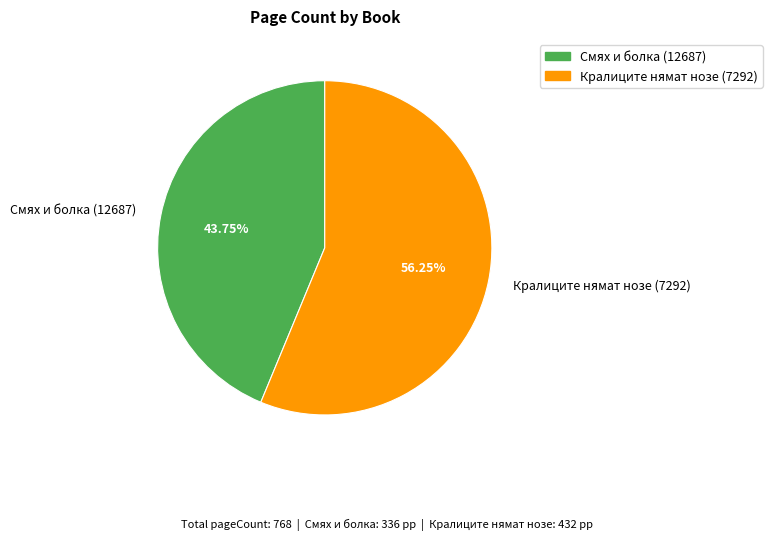

What is the largest slice in the pie chart?

Кралиците нямат нозе (7292)